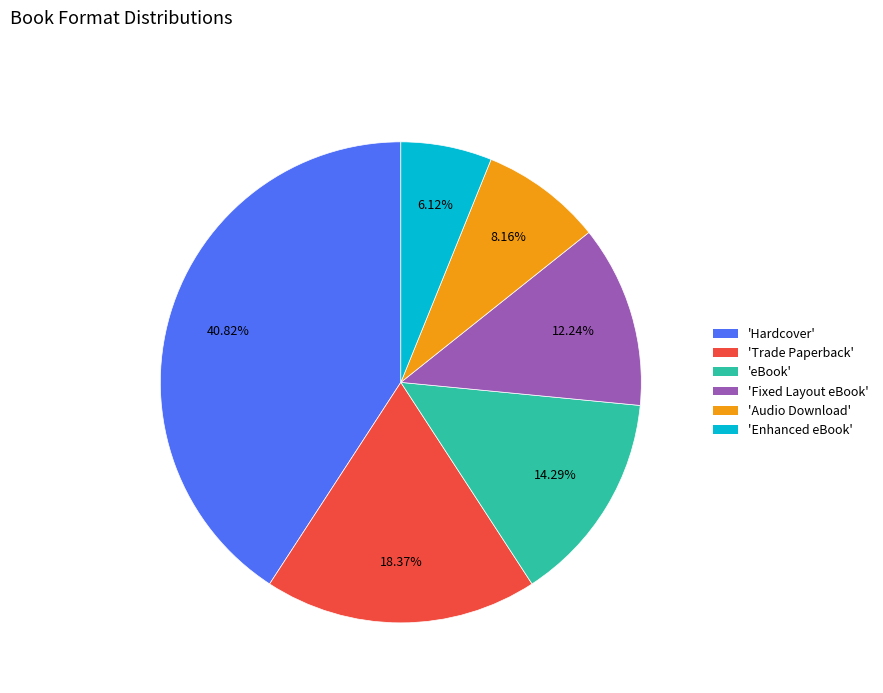

Is there any slice that represents more than half of the pie?

No